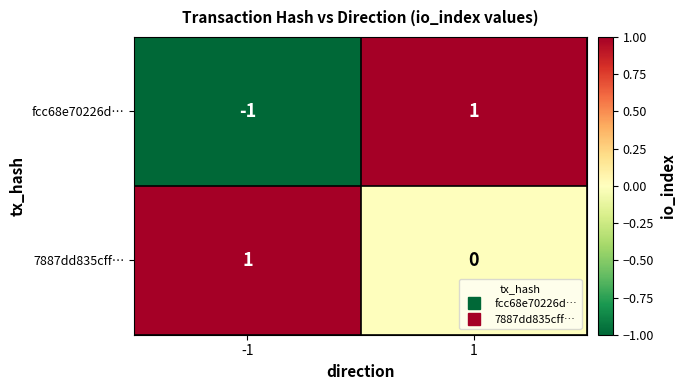

Which series has the largest range (max minus min)?

fcc68e70226d…